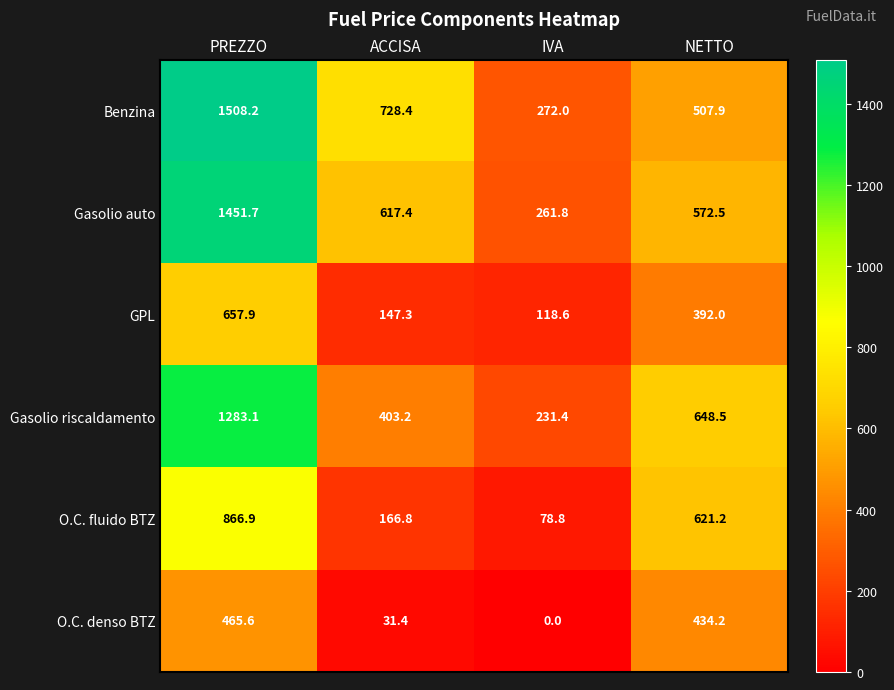

Which series has the largest total across all categories?

Benzina